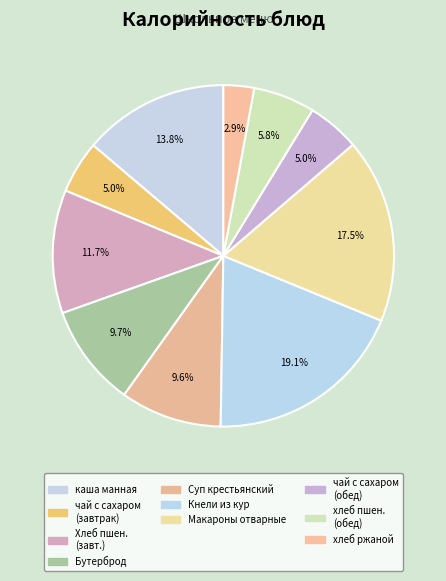

How many slices are in this pie chart?

10